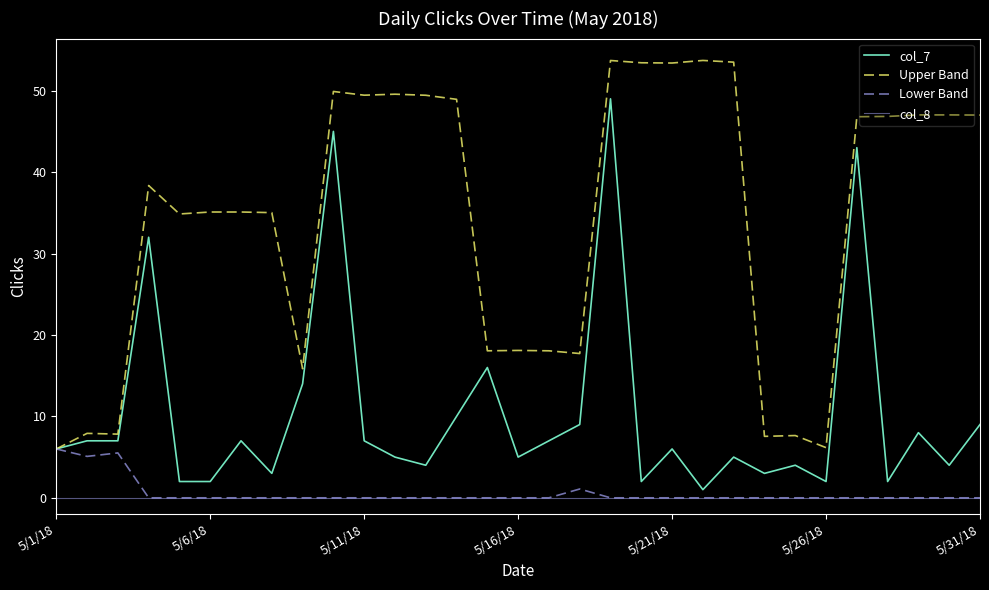

What is the lowest value of the col_7 series?

1.0